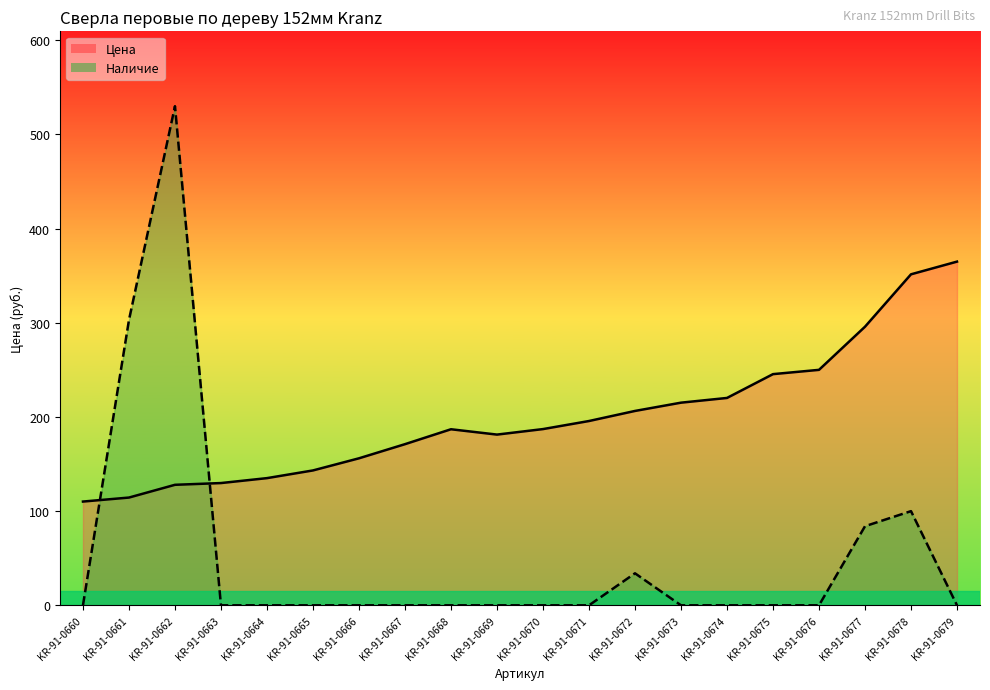

How many data points does each series have?

20